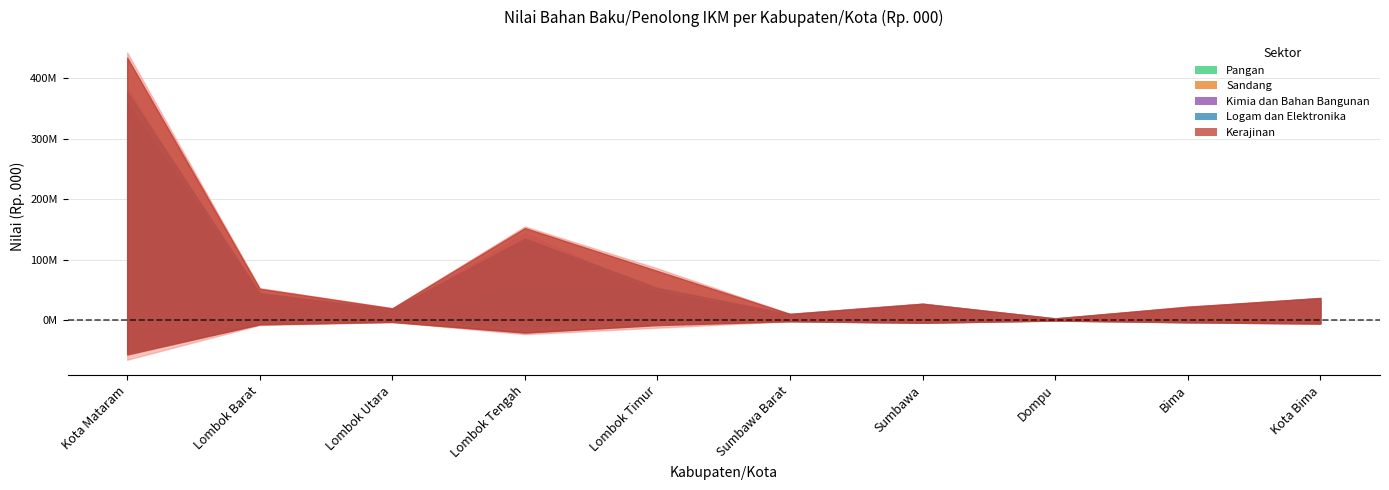

What is the total value across all series at Lombok Timur?

81488001